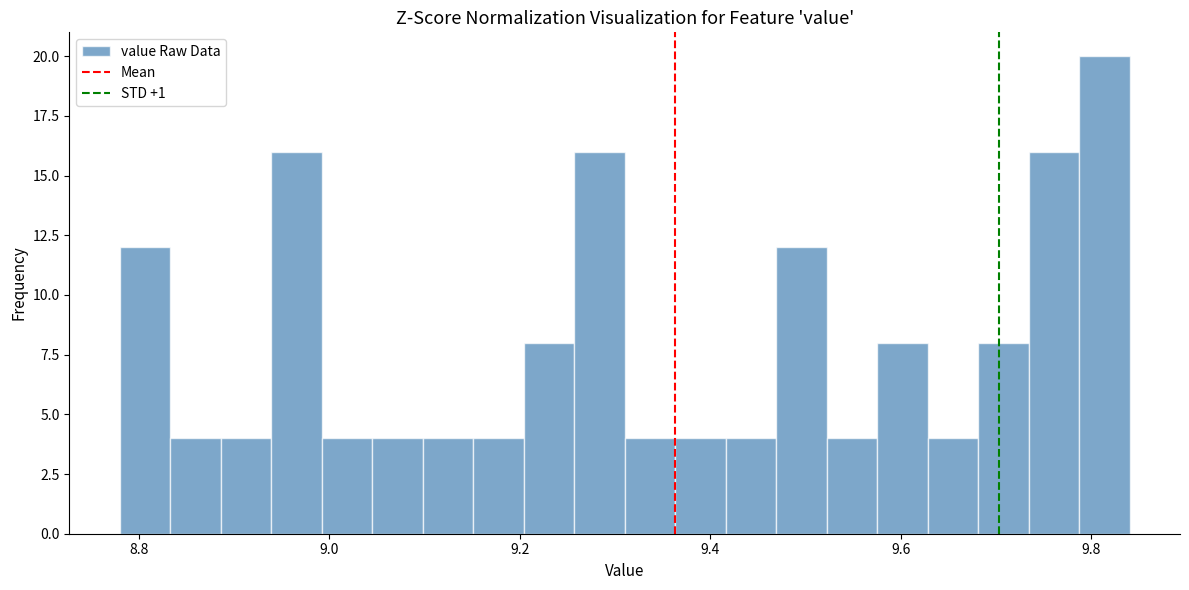

Around what value on the x-axis is the tallest bar? Give the approximate position of its centre, as read against the axis.

9.82